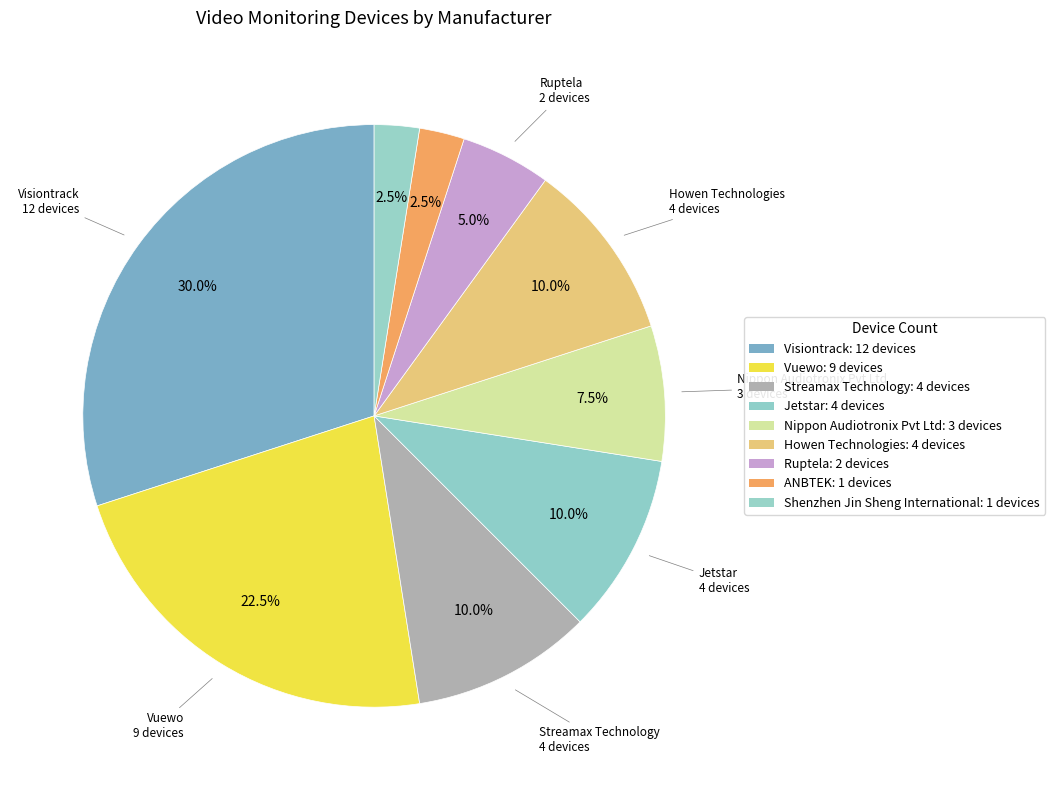

Which slice is the smallest?

ANBTEK